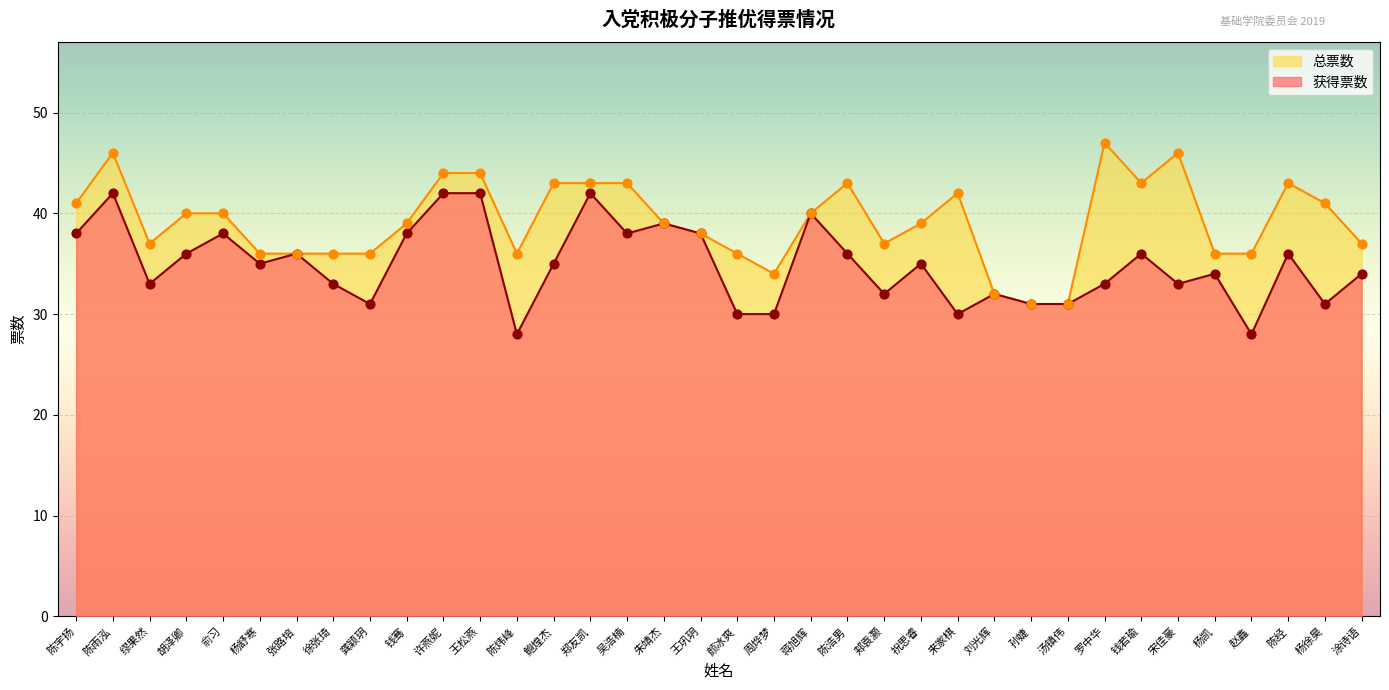

Which series has the widest spread of Y values?

total_votes